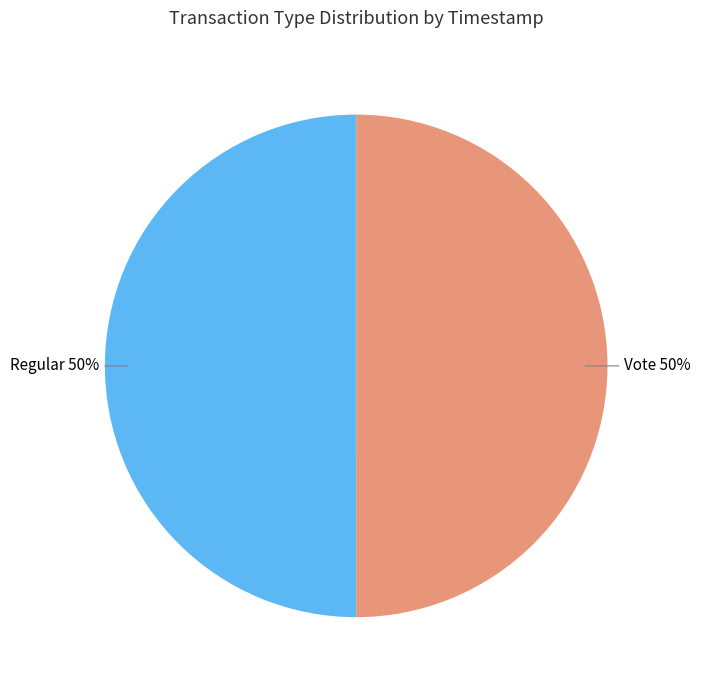

To the nearest percent, what is the combined percentage of Regular 50% and Vote 50%?

100%